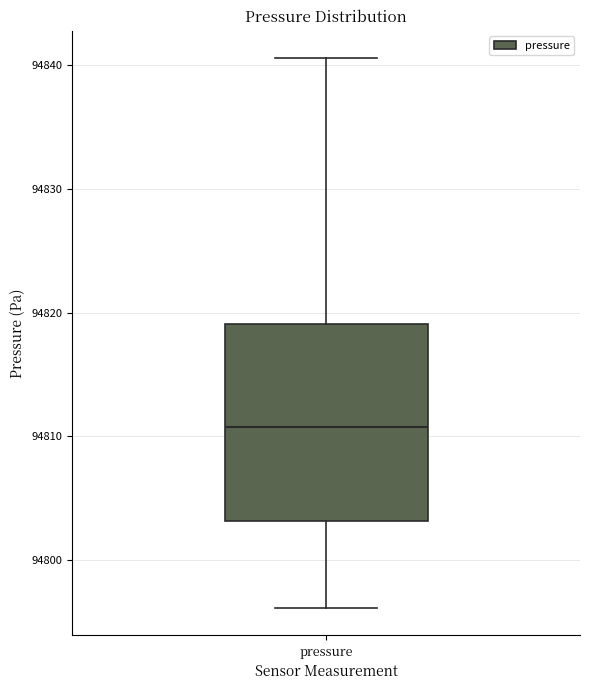

Where is the upper edge of the box for pressure on the y-axis? The values are not printed on the chart, so give them approximately, as read against the axis.

94819